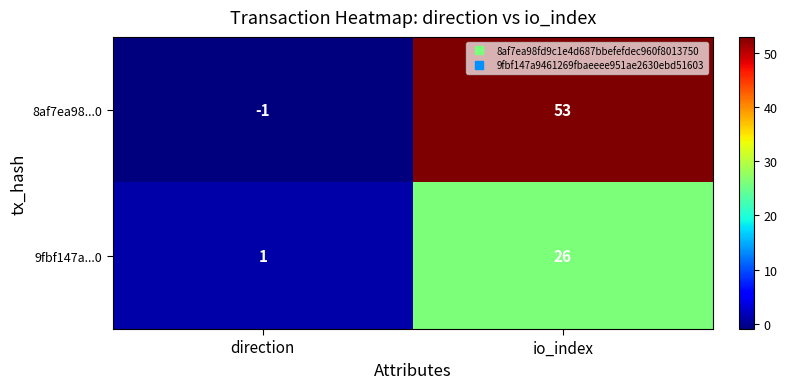

Which series has the largest total across all categories?

8af7ea98...0